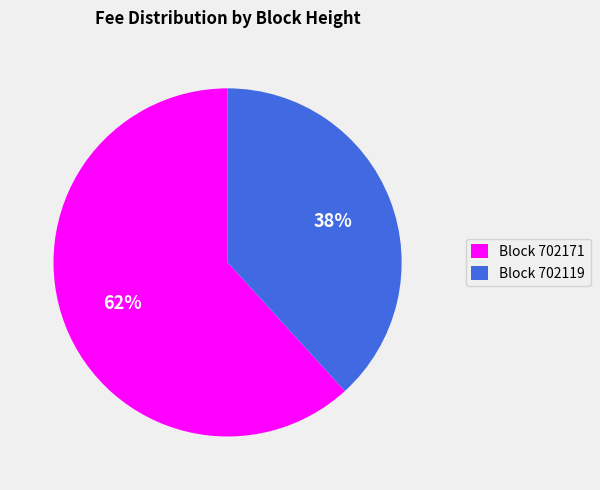

To the nearest percent, what portion does Block 702171 represent?

62%